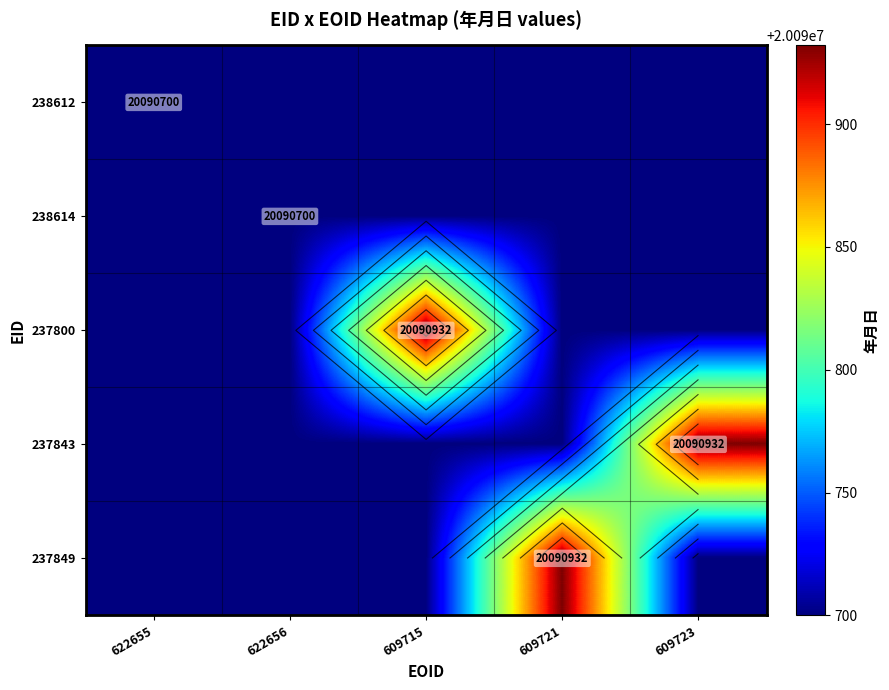

List the labels in order of 237800 value, largest first.

609715, 622655, 622656, 609721, 609723